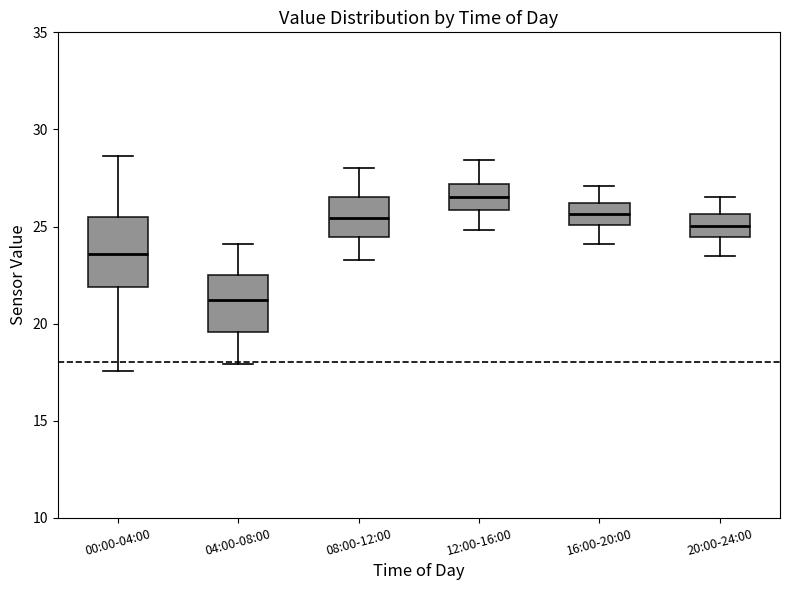

Where is the upper edge of the box for 16:00-20:00 on the y-axis? The values are not printed on the chart, so give them approximately, as read against the axis.

26.0